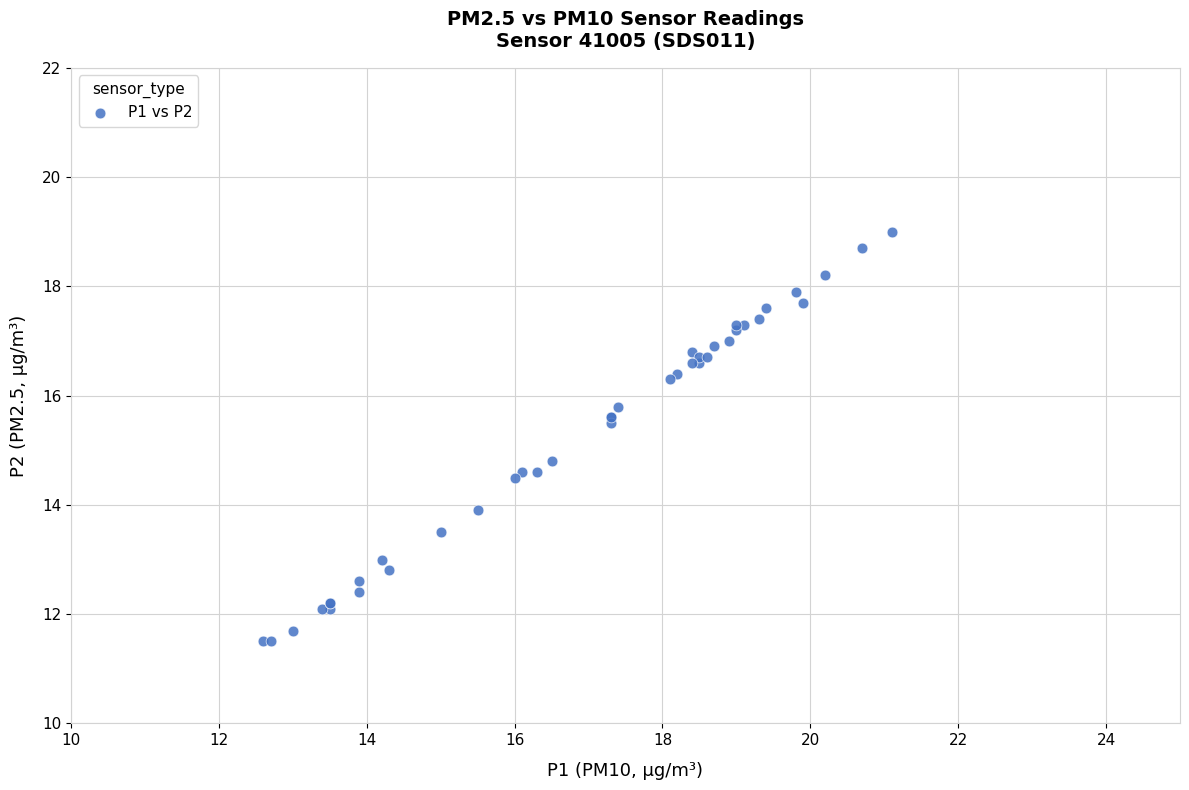

What Y value in the scatter plot is closest to 15?

14.8